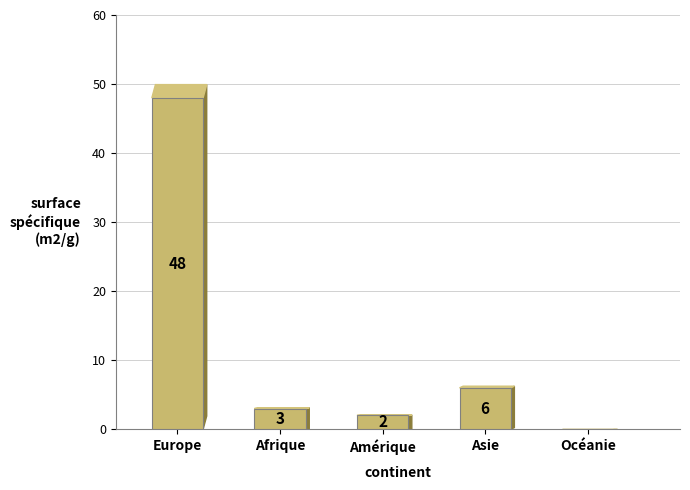

What is the greatest value displayed?

48